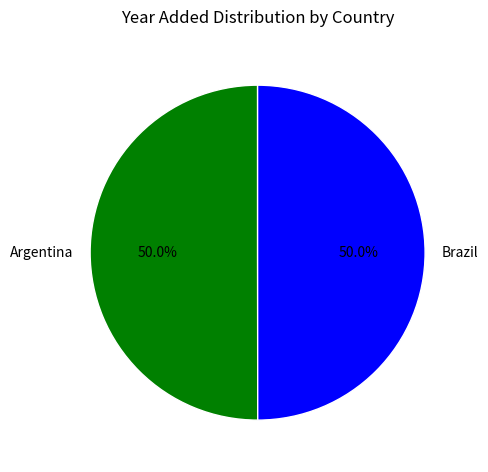

Combined, what portion of the pie is Brazil and Argentina?

100.0%